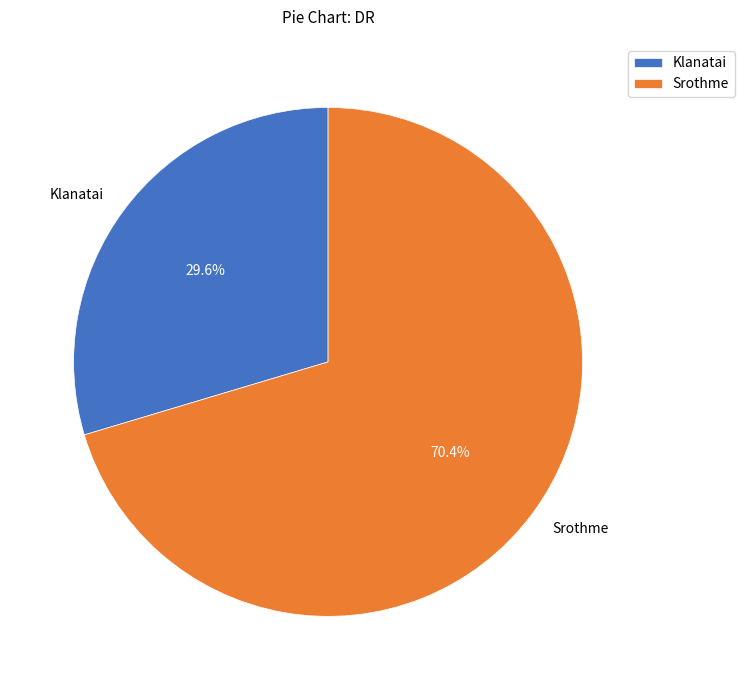

Is it true that Srothme is 70% of the pie?

True